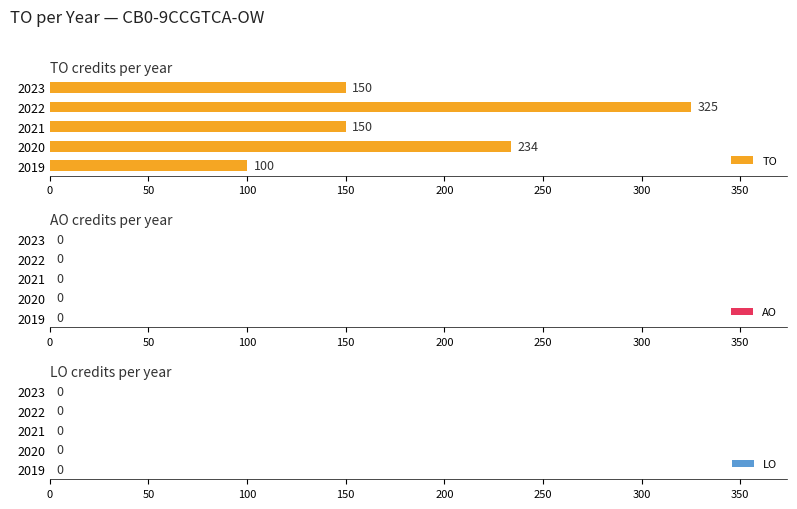

What is the change in value from 2021 to 2022?

+175